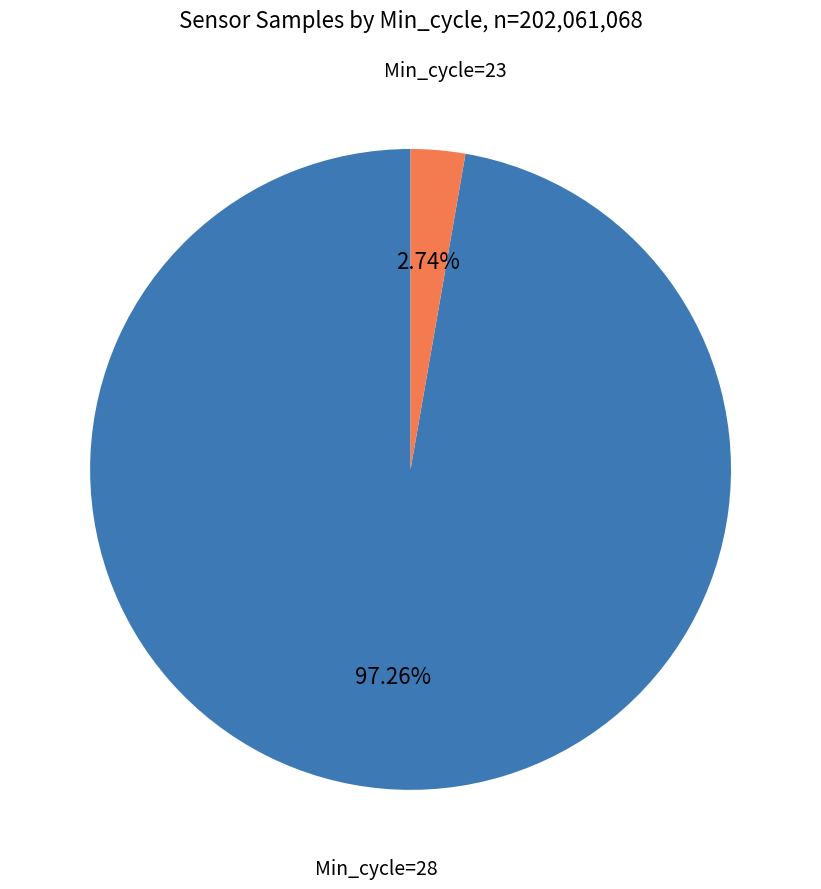

Is there any slice that represents more than half of the pie?

Yes